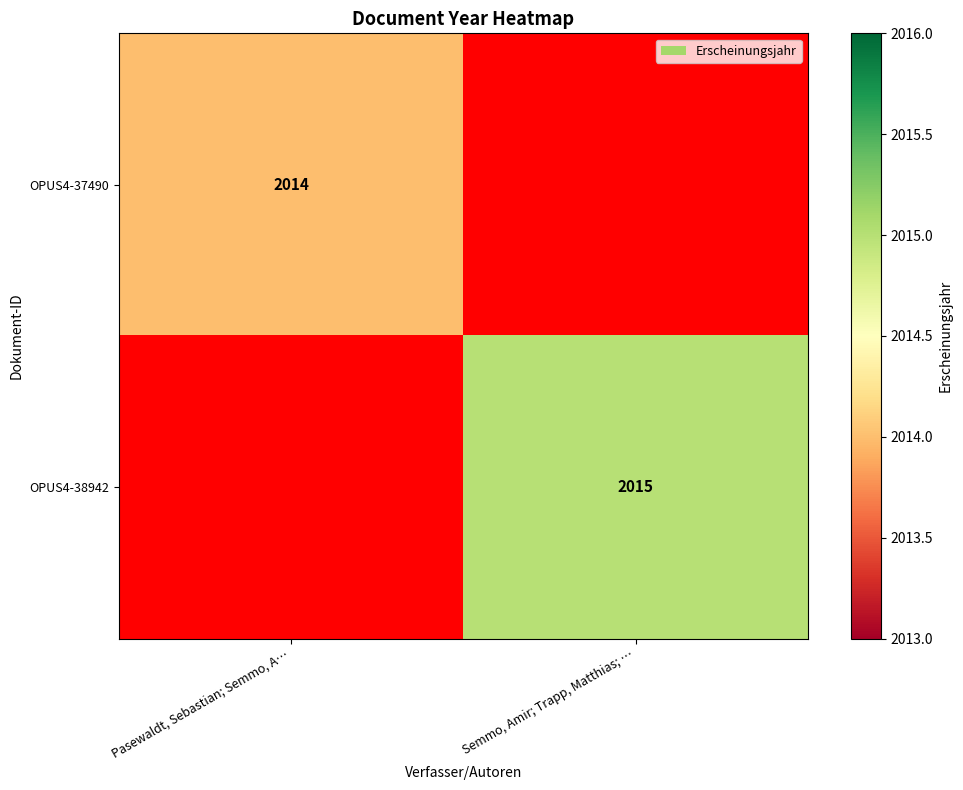

Is the value of OPUS4-38942 at Semmo, Amir; Trapp, Matthias; … greater than the value of OPUS4-37490 at Pasewaldt, Sebastian; Semmo, A…?

Yes